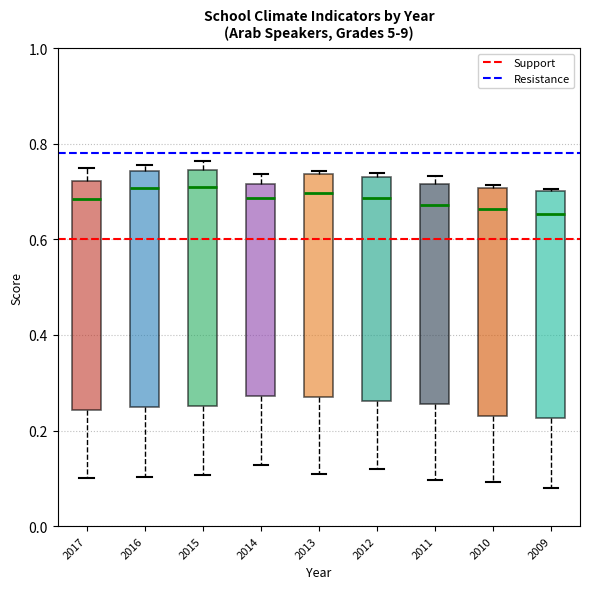

Reading left to right, read every box against the y-axis: the position of its median line, the range the box covers, and the ends of its whiskers. The values are not printed on the chart, so give them approximately, as read against the axis.

2017: median 0.68, box 0.24 to 0.72, whiskers 0.10 to 0.74
2016: median 0.70, box 0.24 to 0.74, whiskers 0.10 to 0.76
2015: median 0.70, box 0.26 to 0.74, whiskers 0.10 to 0.76
2014: median 0.68, box 0.28 to 0.72, whiskers 0.12 to 0.74
2013: median 0.70, box 0.28 to 0.74, whiskers 0.10 to 0.74 (just above the box's upper edge)
2012: median 0.68, box 0.26 to 0.72, whiskers 0.12 to 0.74
2011: median 0.68, box 0.26 to 0.72, whiskers 0.10 to 0.74
2010: median 0.66, box 0.24 to 0.70, whiskers 0.10 to 0.72
2009: median 0.66, box 0.22 to 0.70, whiskers 0.08 to 0.70